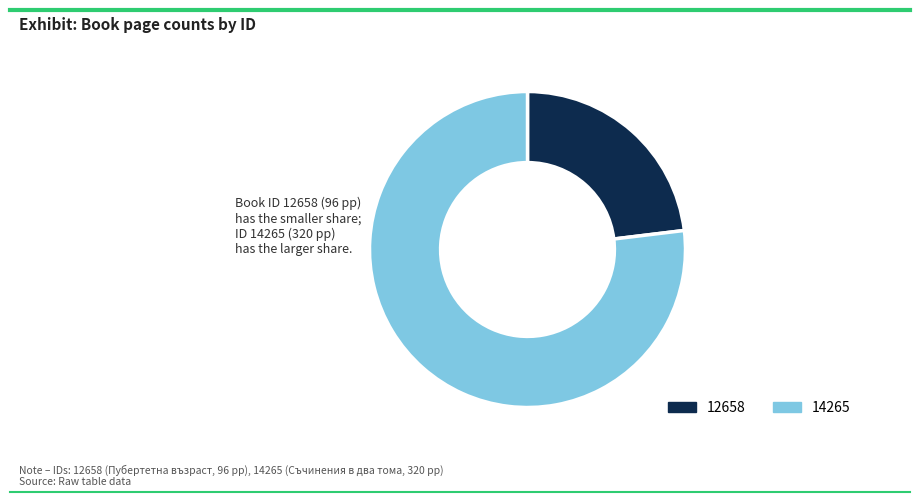

The 12658 slice represents 37% of the pie. True or false?

False